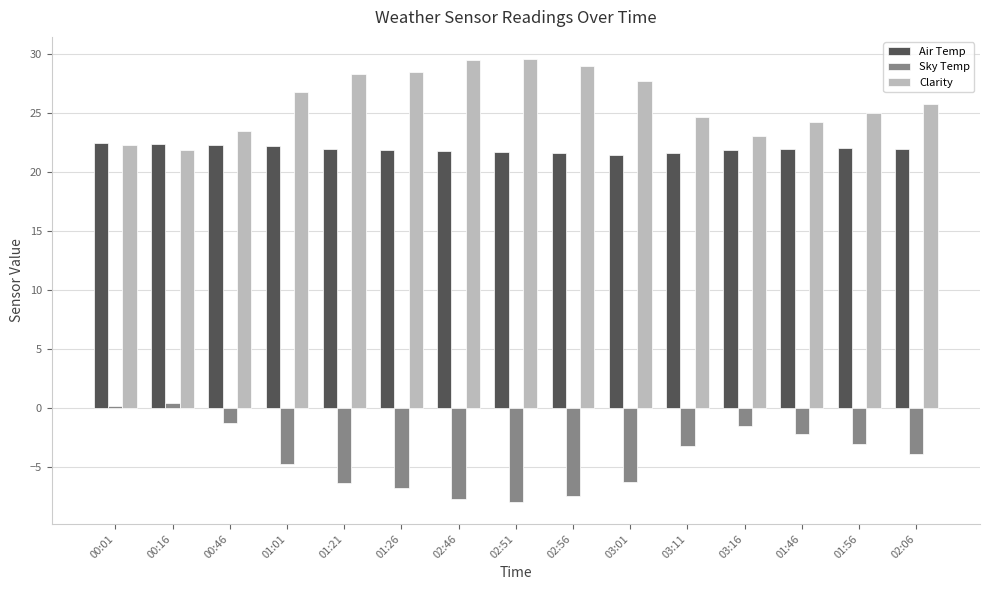

What is the difference between the highest and lowest values at 01:56?

28.0